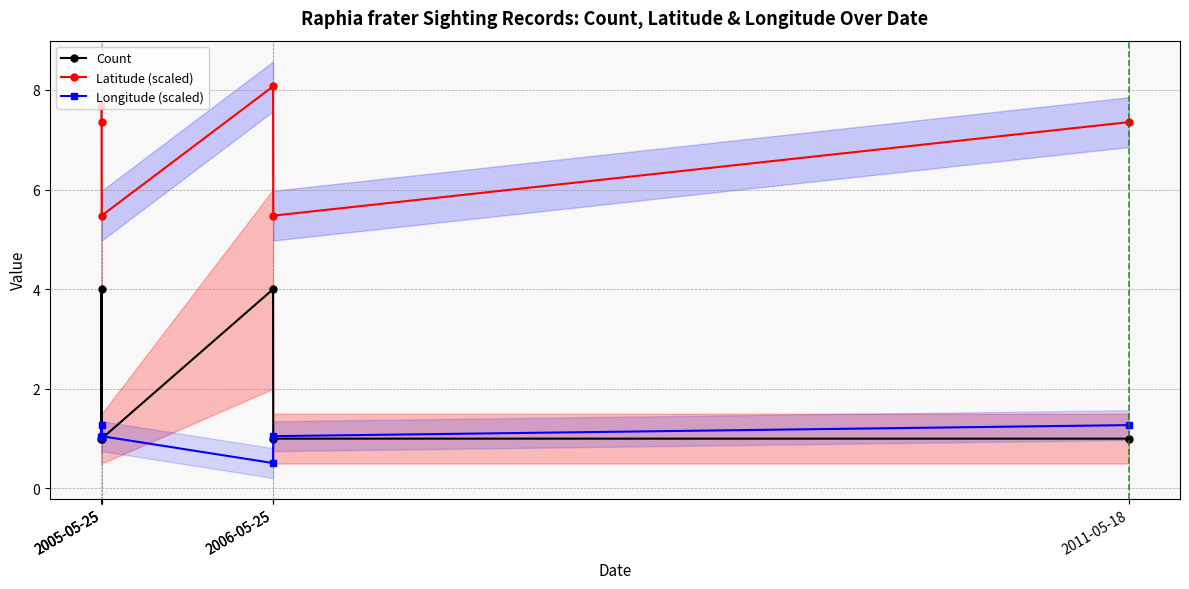

Is it true that Count equals 6.8 at 2005-05-25?

False